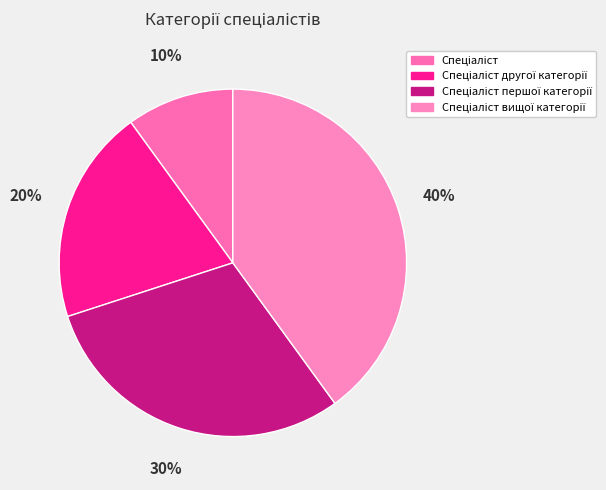

Count the number of slices in the pie.

4